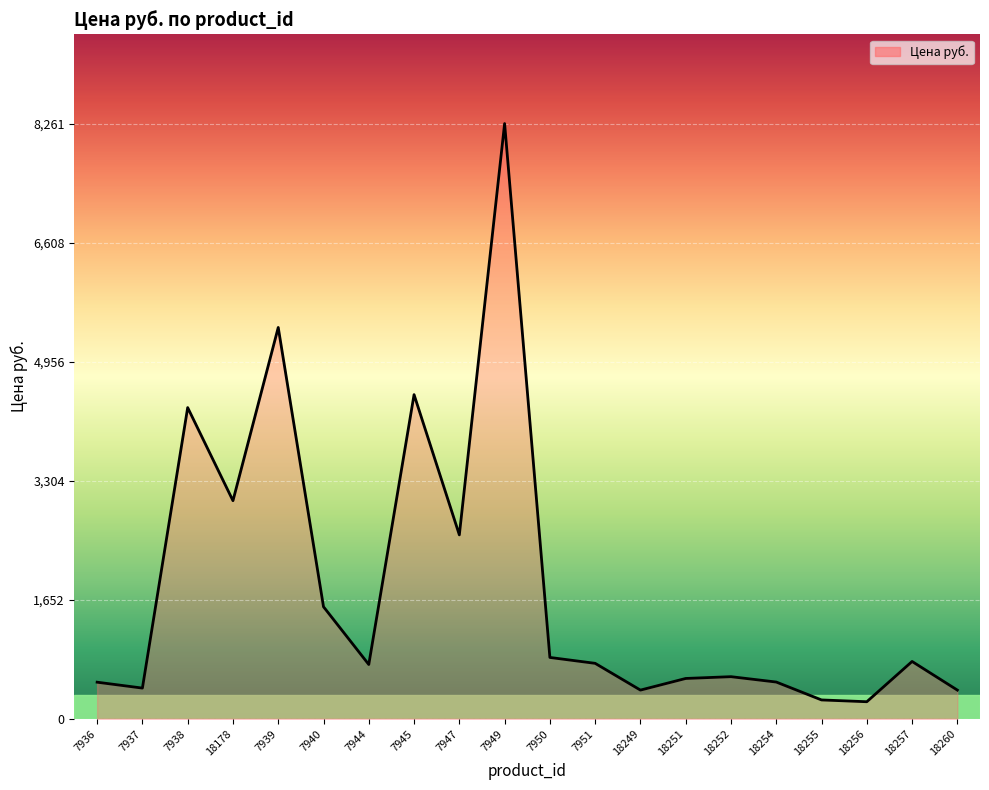

What is the difference between the maximum and minimum values?

8025.2